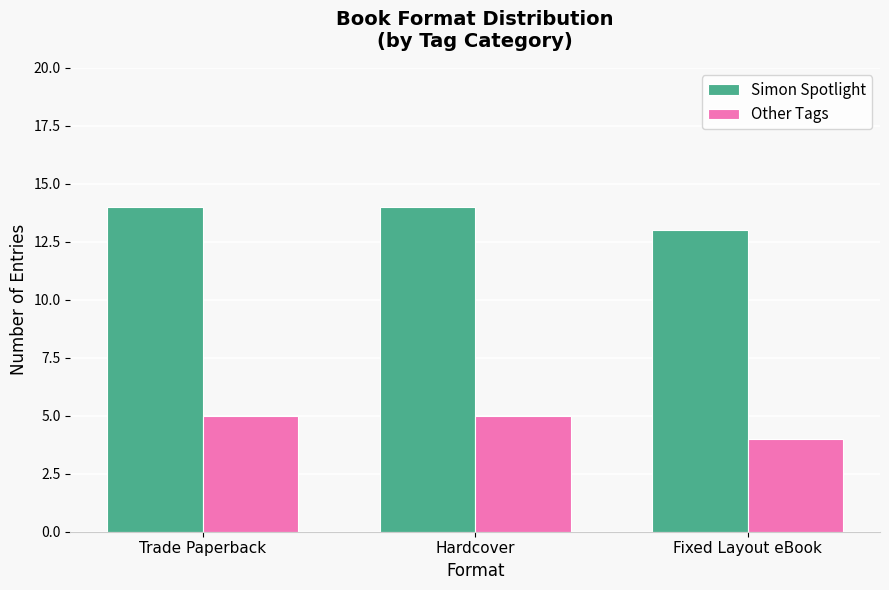

What is the average value of the Other Tags series?

5